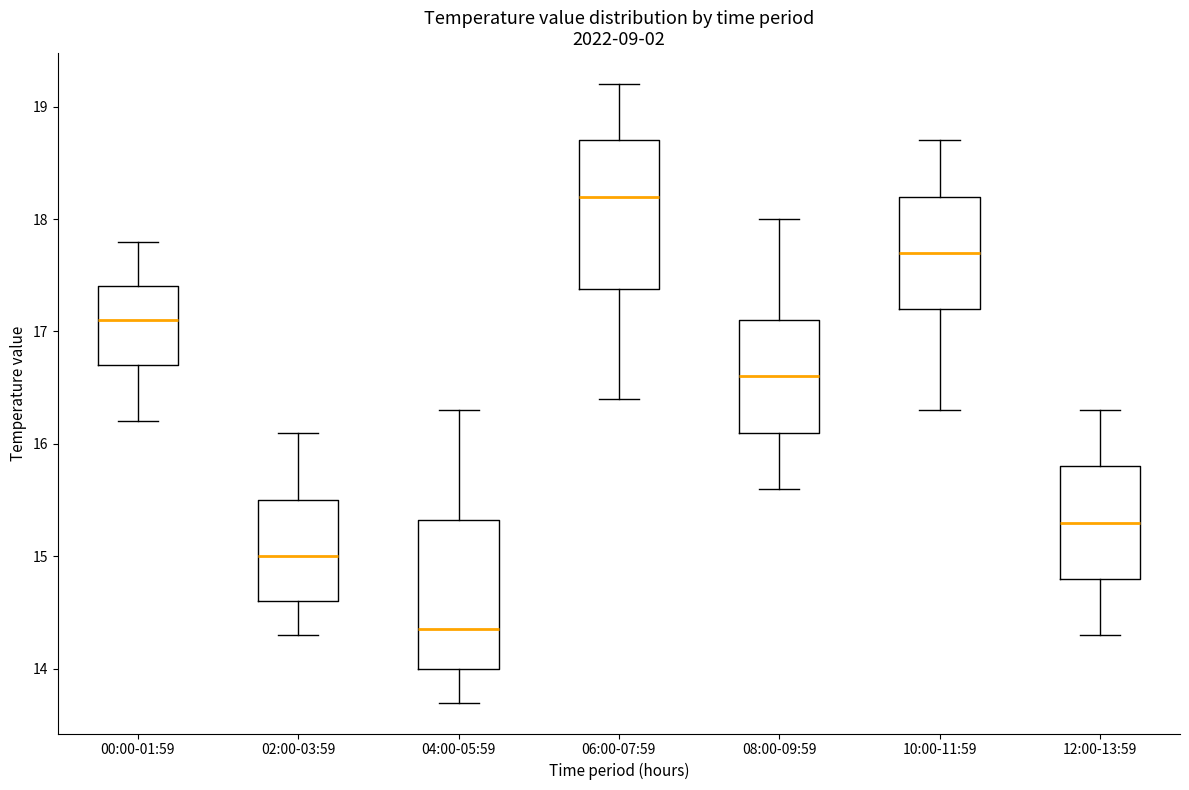

Reading left to right, read every box against the y-axis: the position of its median line, the range the box covers, and the ends of its whiskers. The values are not printed on the chart, so give them approximately, as read against the axis.

00:00-01:59: median 17.1, box 16.7 to 17.4, whiskers 16.2 to 17.8
02:00-03:59: median 15.0, box 14.6 to 15.5, whiskers 14.3 to 16.1
04:00-05:59: median 14.4, box 14.0 to 15.3, whiskers 13.7 to 16.3
06:00-07:59: median 18.2, box 17.4 to 18.7, whiskers 16.4 to 19.2
08:00-09:59: median 16.6, box 16.1 to 17.1, whiskers 15.6 to 18.0
10:00-11:59: median 17.7, box 17.2 to 18.2, whiskers 16.3 to 18.7
12:00-13:59: median 15.3, box 14.8 to 15.8, whiskers 14.3 to 16.3